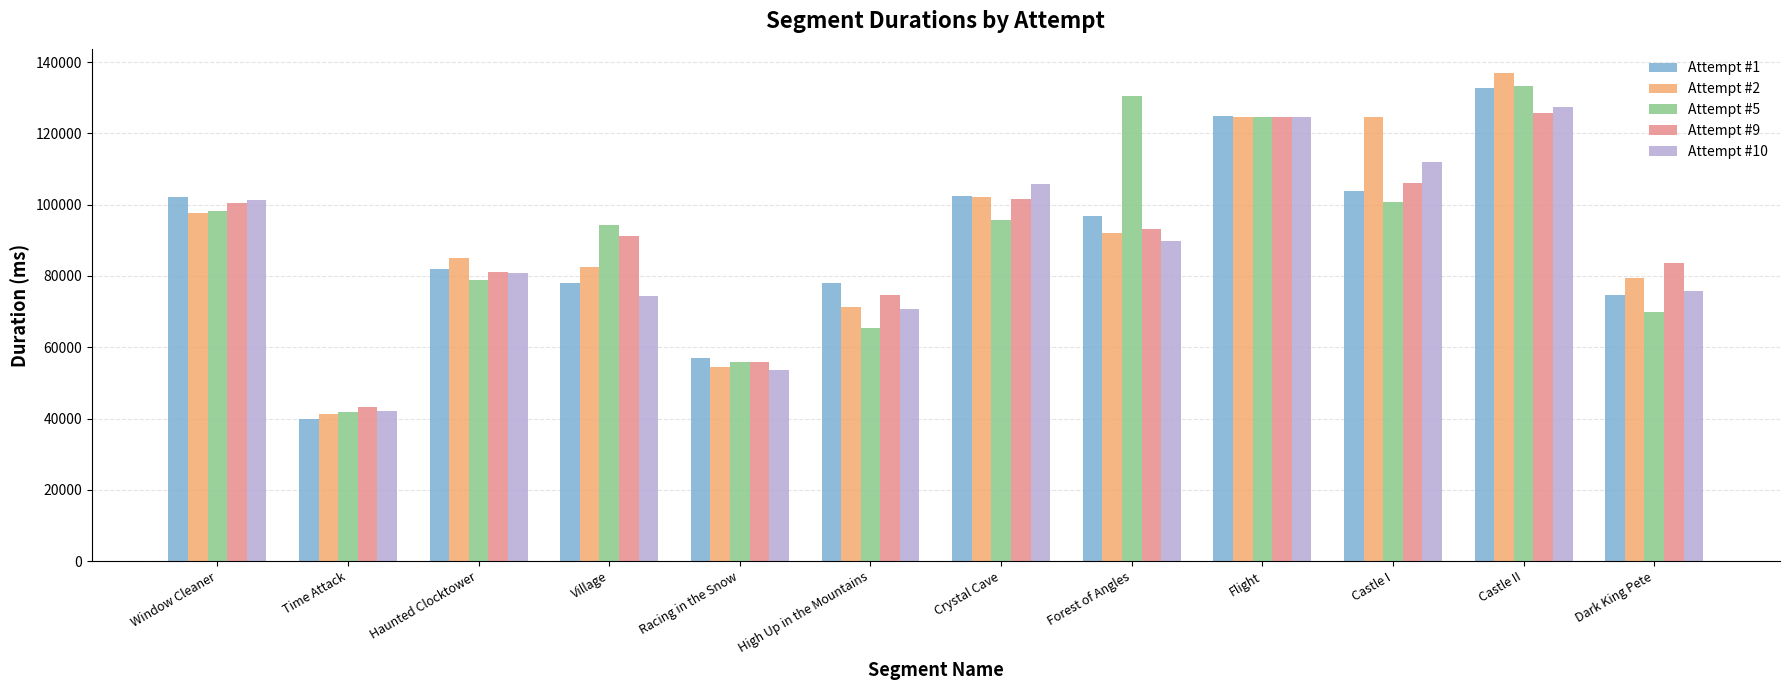

What is the total value across all series at Flight?

622984